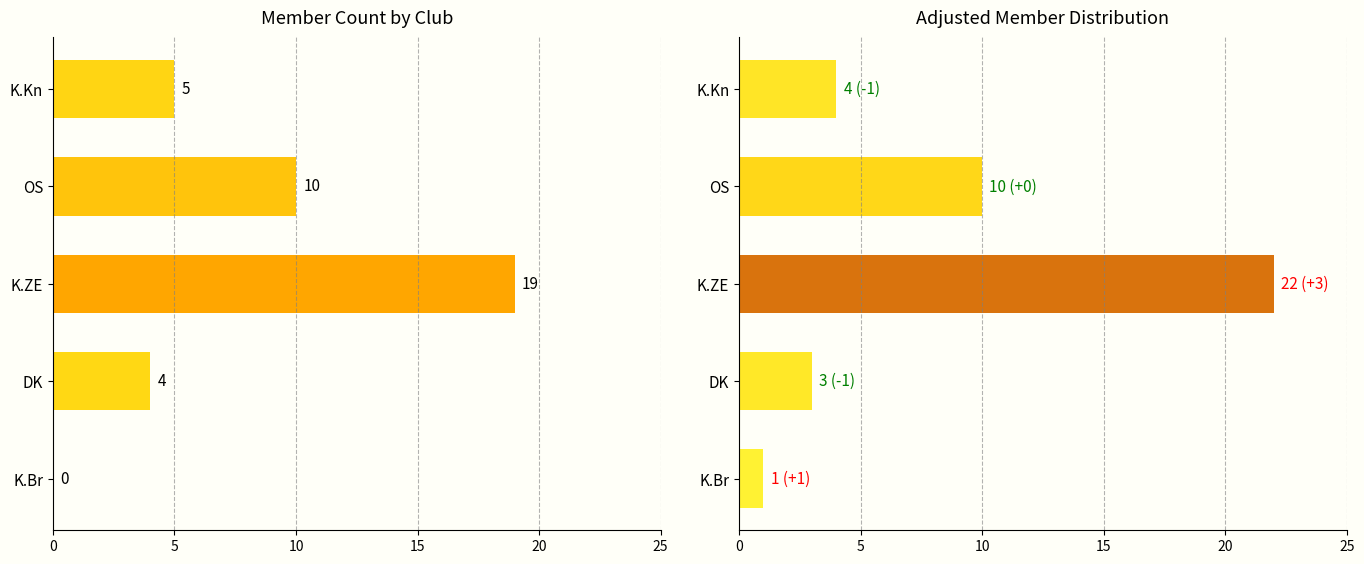

What is the sum of the Member Count values at K.Kn and OS?

15